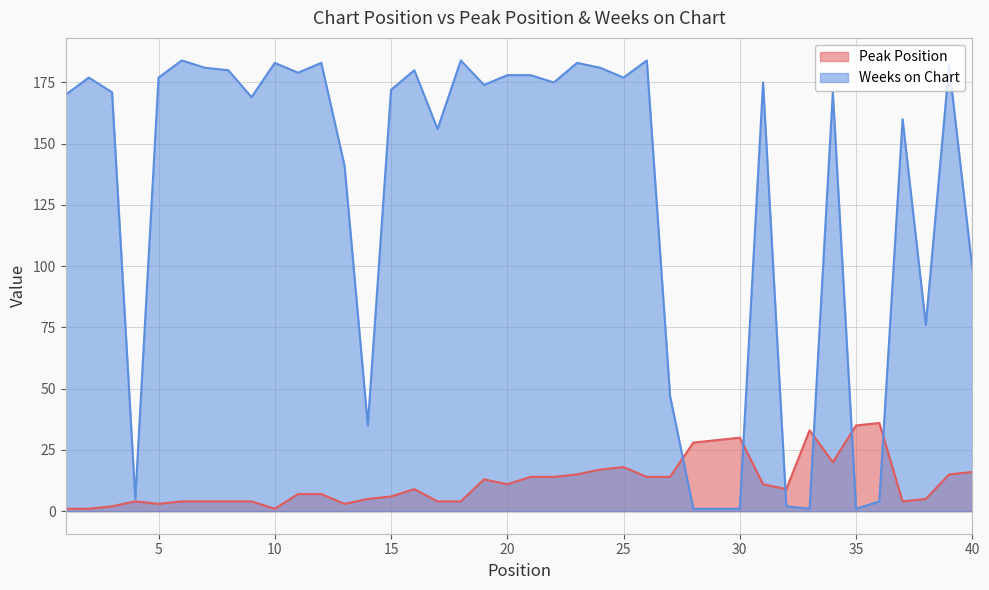

What is the difference between the maximum and second lowest values in the Peak Position series?

35